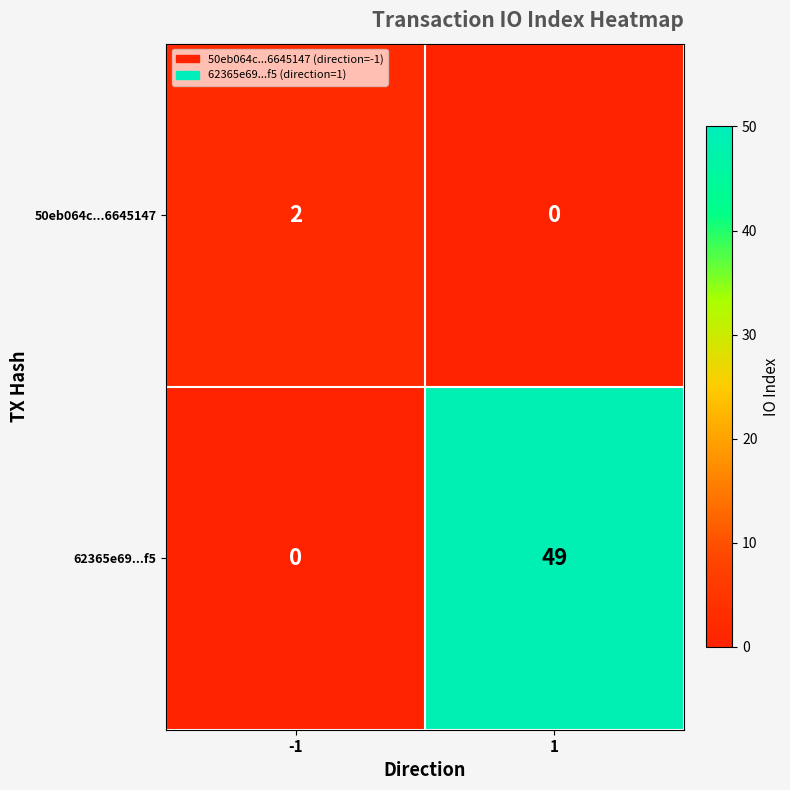

Is the value of 62365e69...f5 at -1 greater than the value of 50eb064c...6645147 at -1?

No